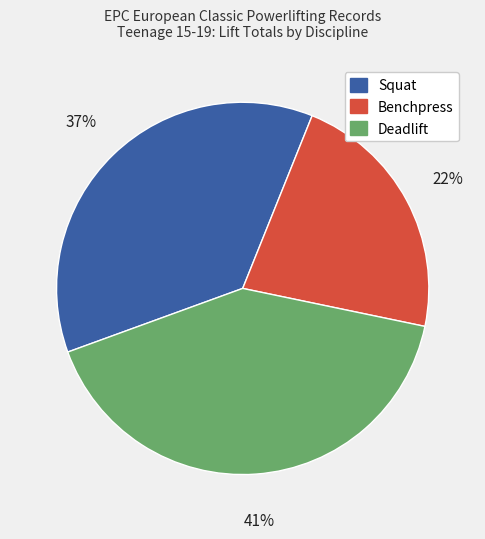

Do Benchpress and Deadlift together represent more than half of the pie?

Yes